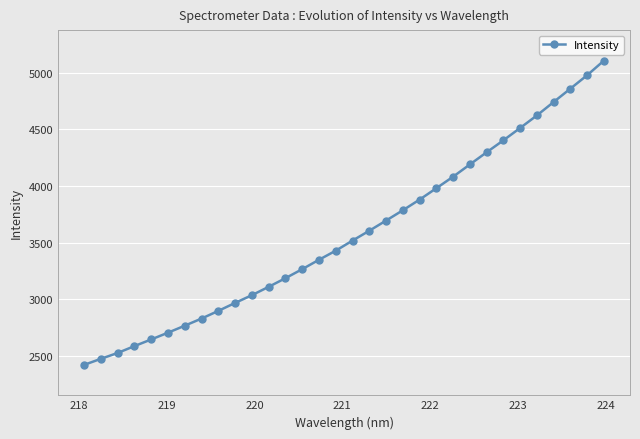

What is the difference between the maximum and minimum values?

2682.3